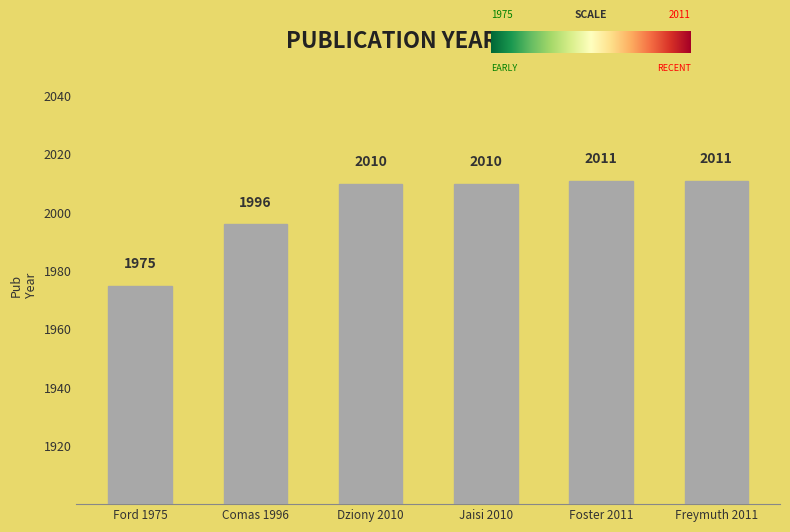

What is the difference between the values at Comas 1996 and Ford 1975?

21